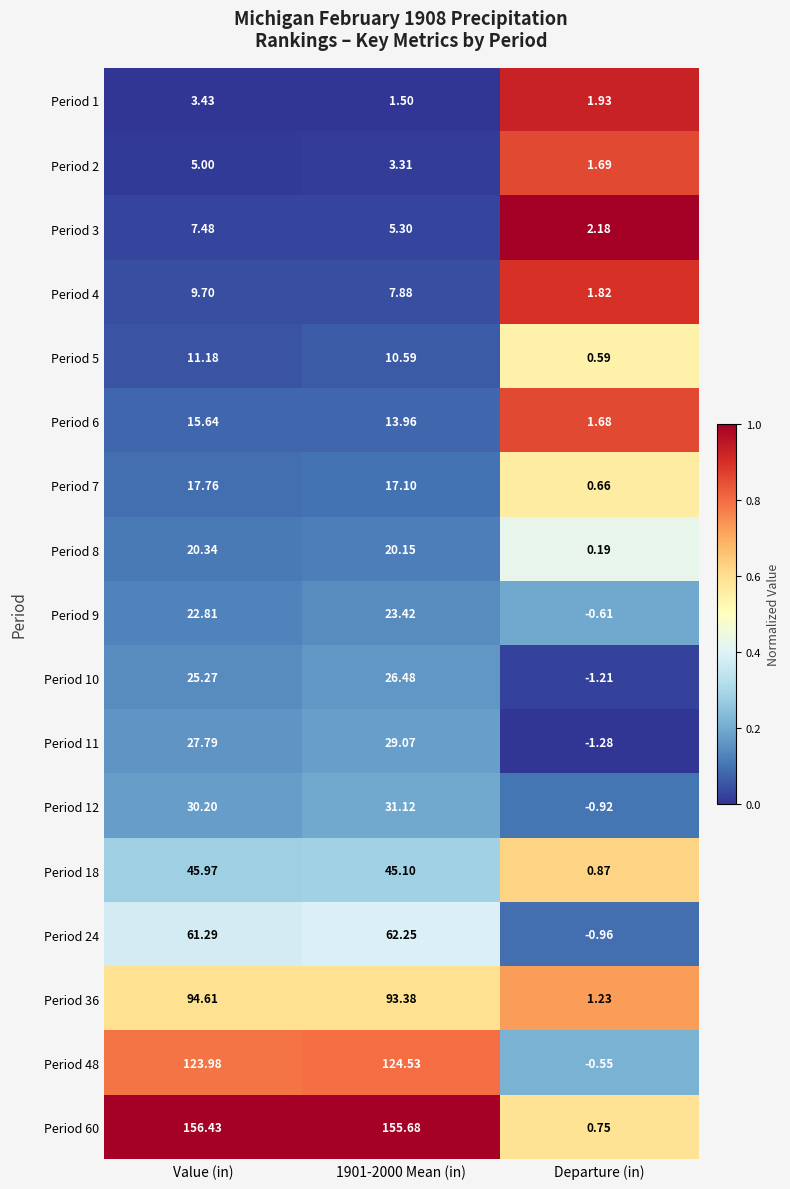

Between 1901-2000 Mean (in) and Departure (in), which series saw the biggest shift?

Period 60